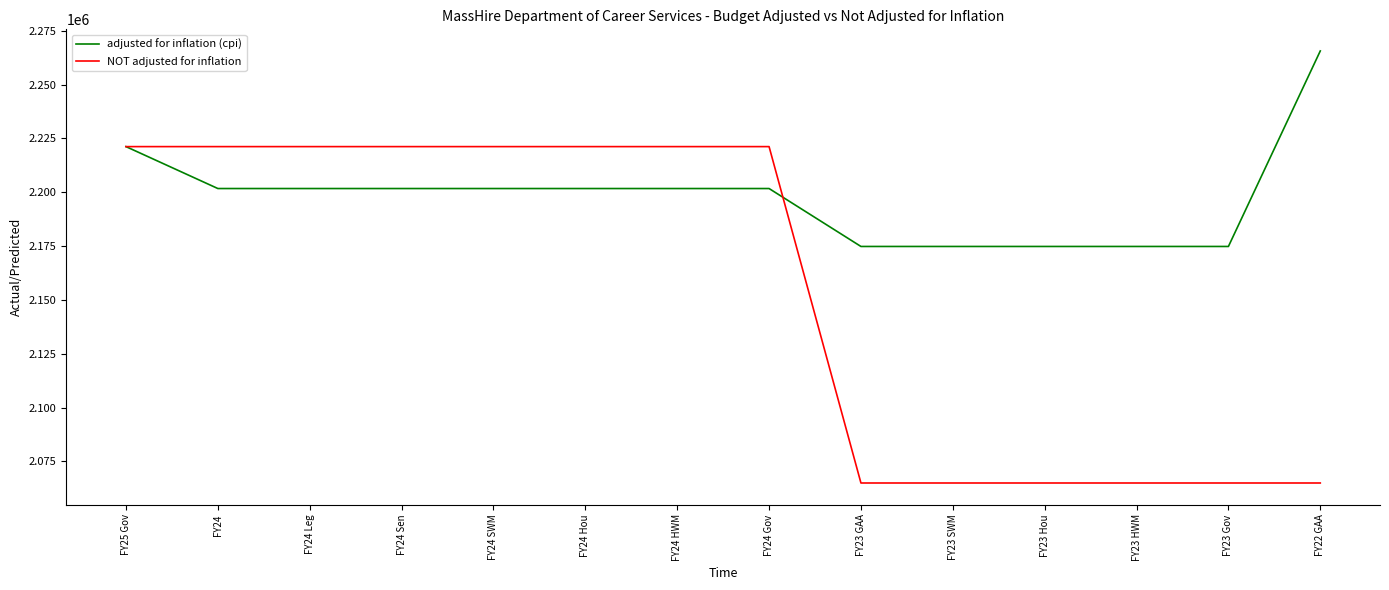

The value of adjusted for inflation (cpi) at FY24 HWM is 2201719. True or false?

True